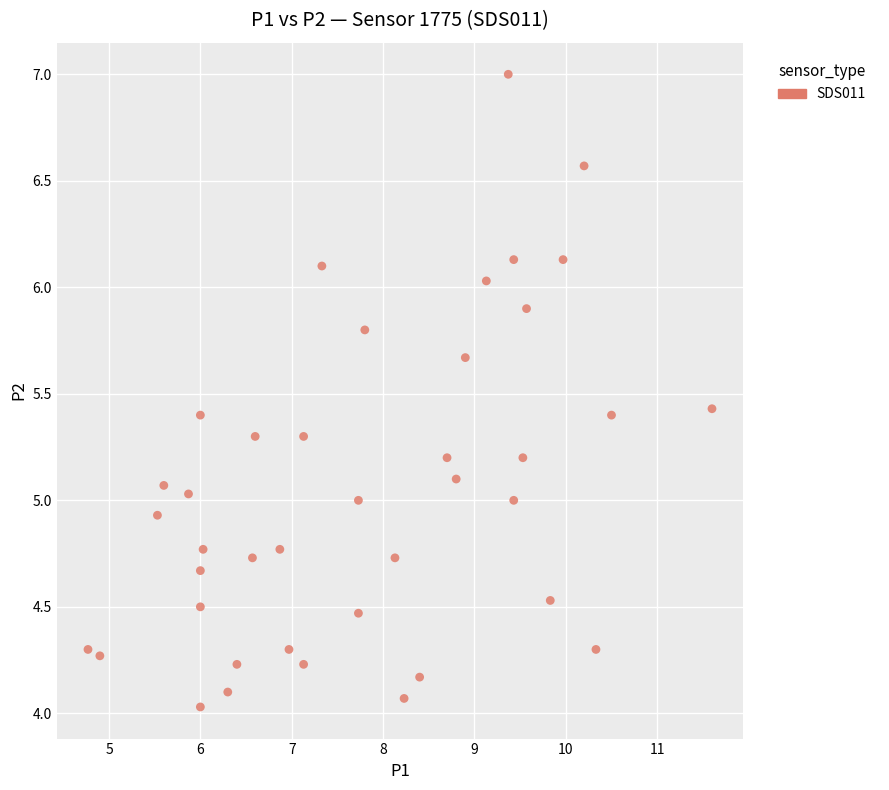

What is the range of X values (max minus min)?

6.8